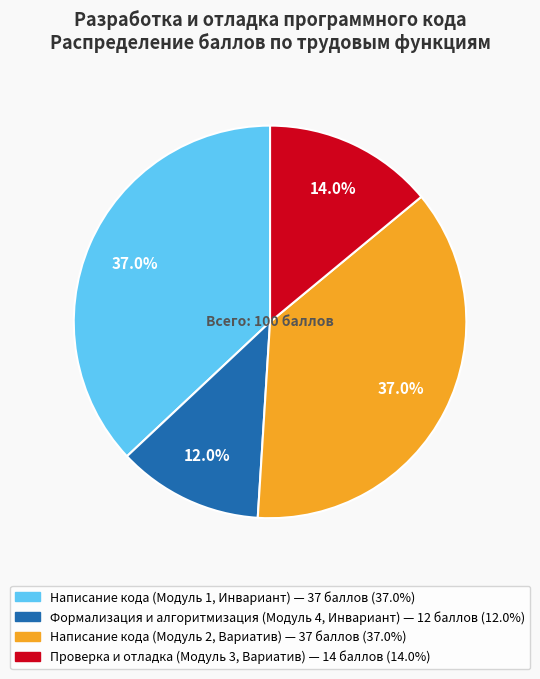

Is there any slice that represents more than half of the pie?

No